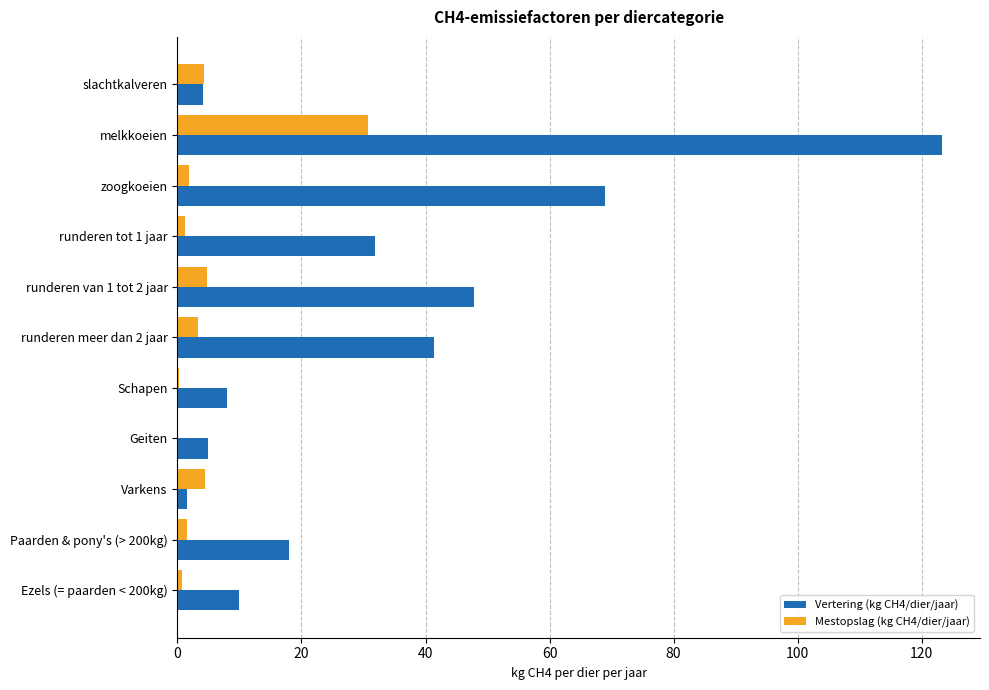

What is the sum of the Vertering (kg CH4/dier/jaar) values at runderen meer dan 2 jaar and runderen van 1 tot 2 jaar?

89.2